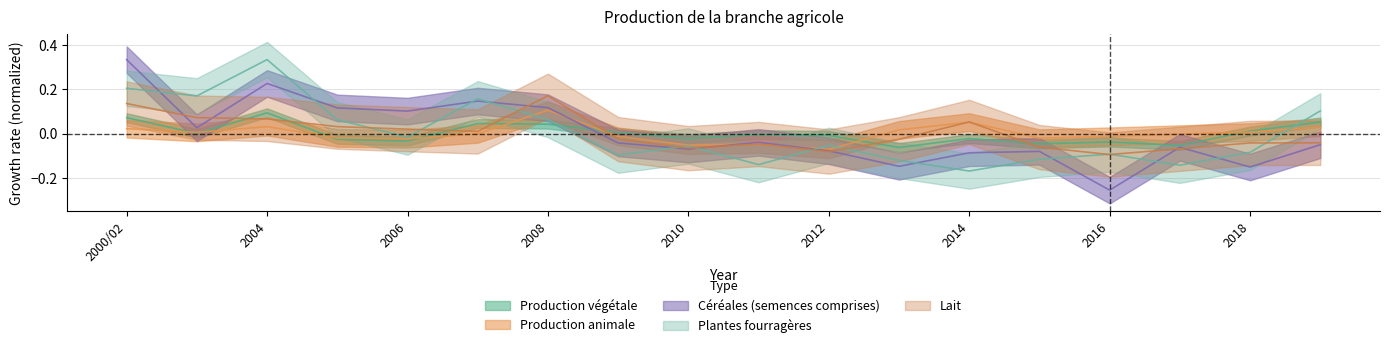

At which label is Production végétale closest to 0?

2003